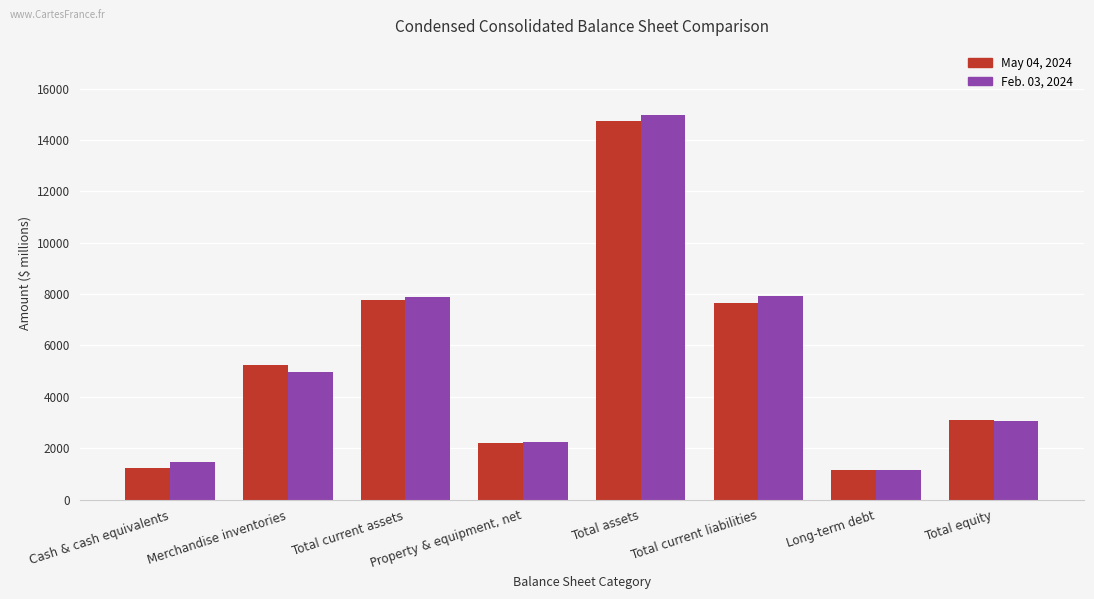

Between Cash & cash equivalents and Merchandise inventories, which series saw the biggest shift?

May 04, 2024